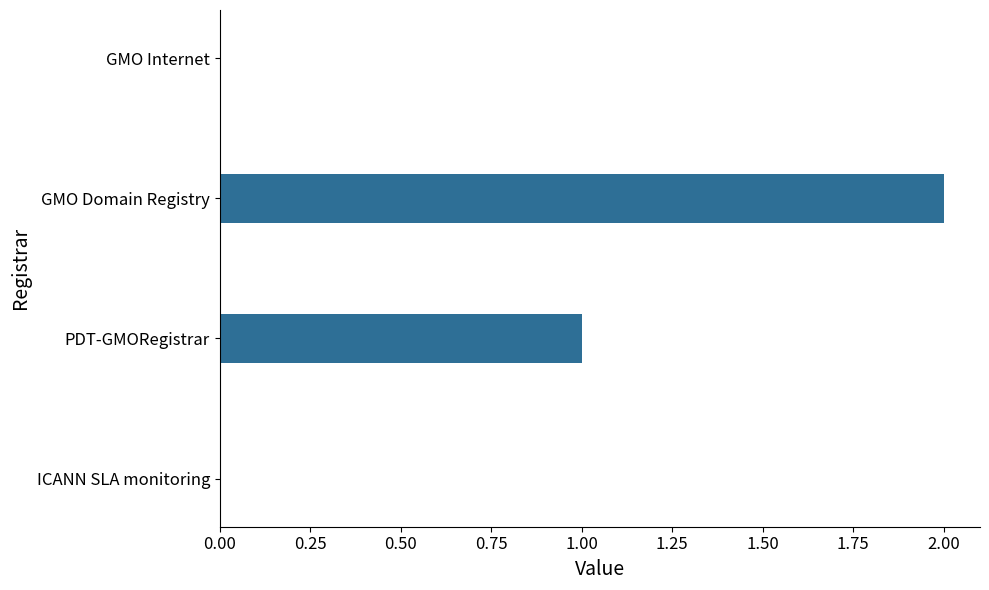

Reading bottom to top, extract all data points from this chart.

ICANN SLA monitoring=0	PDT-GMORegistrar=1	GMO Domain Registry=2	GMO Internet=0